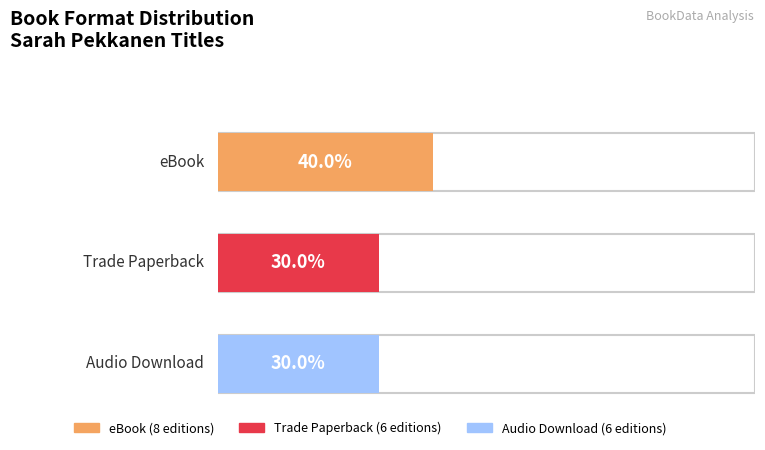

At These Girls, list the series in order from largest to smallest.

eBook, Trade Paperback, Audio Download